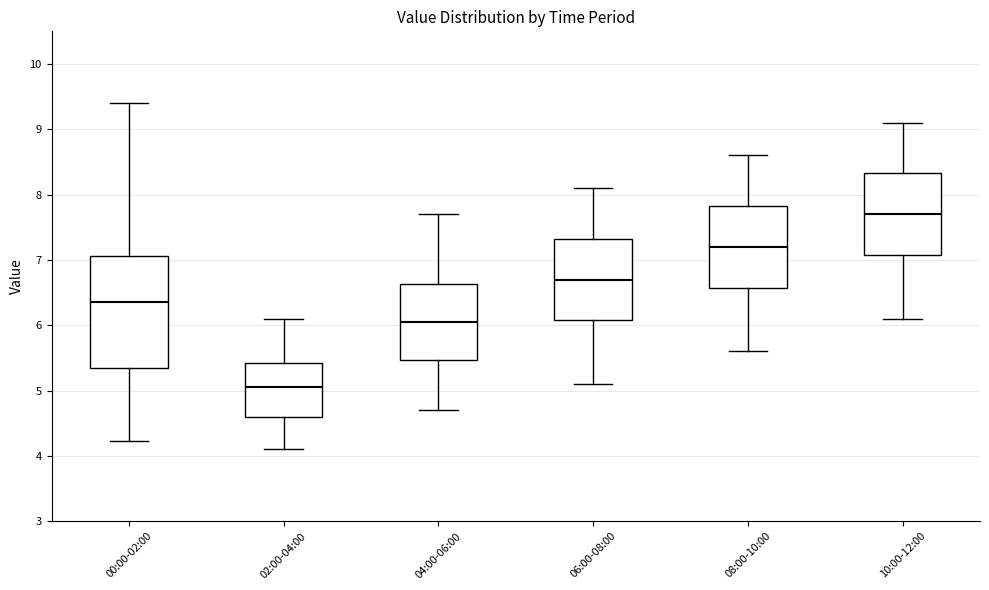

Which box is the tallest, from its lower edge to its upper edge?

00:00-02:00